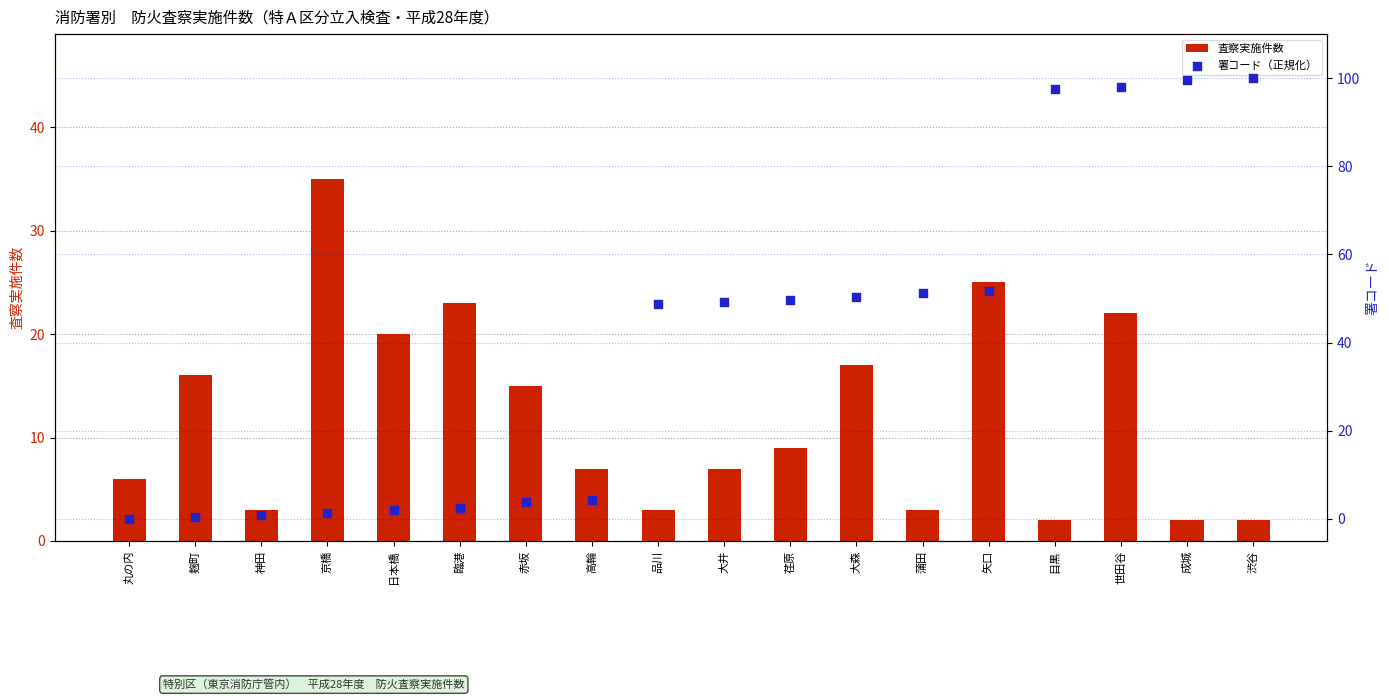

Is the value of 署コード（正規化） at 京橋 greater than the value of 査察実施件数 at 成城?

No